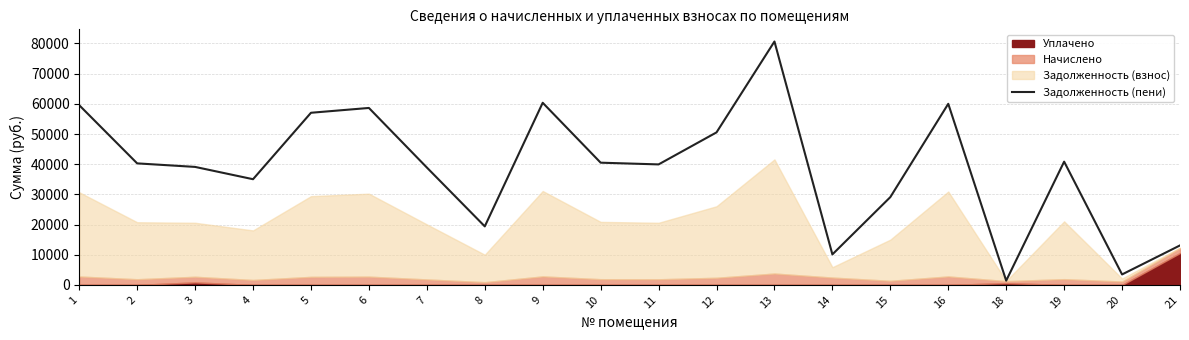

Is it true that the value at 14 is 2162.8?

False